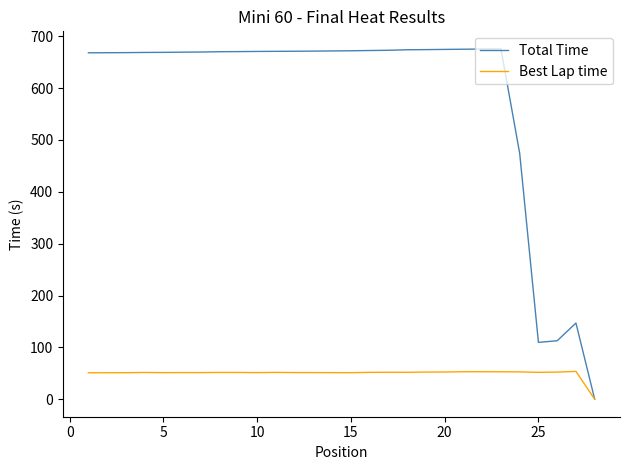

List the series in order of their peak value, lowest first.

Best Lap time, Total Time